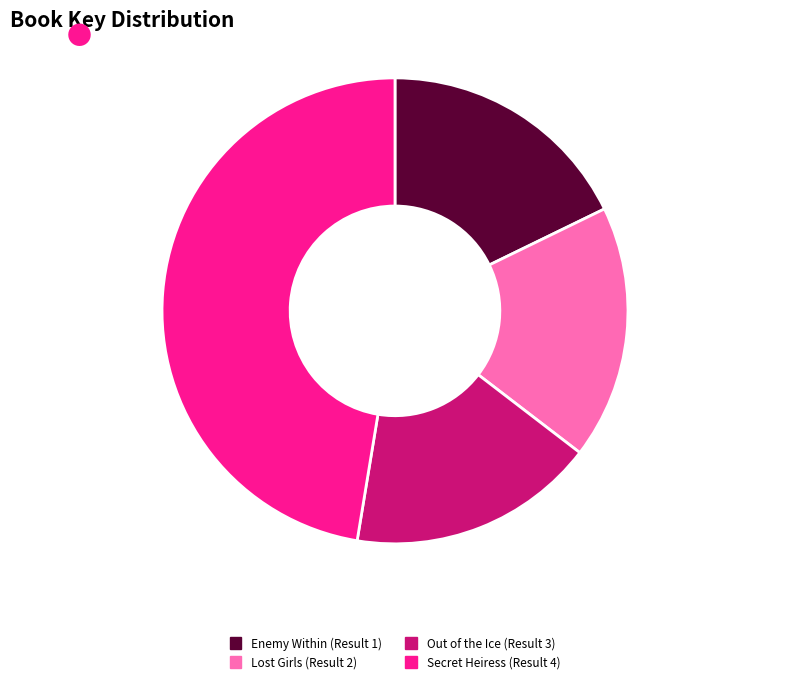

Which category has the biggest portion of the pie?

Secret Heiress (Result 4)